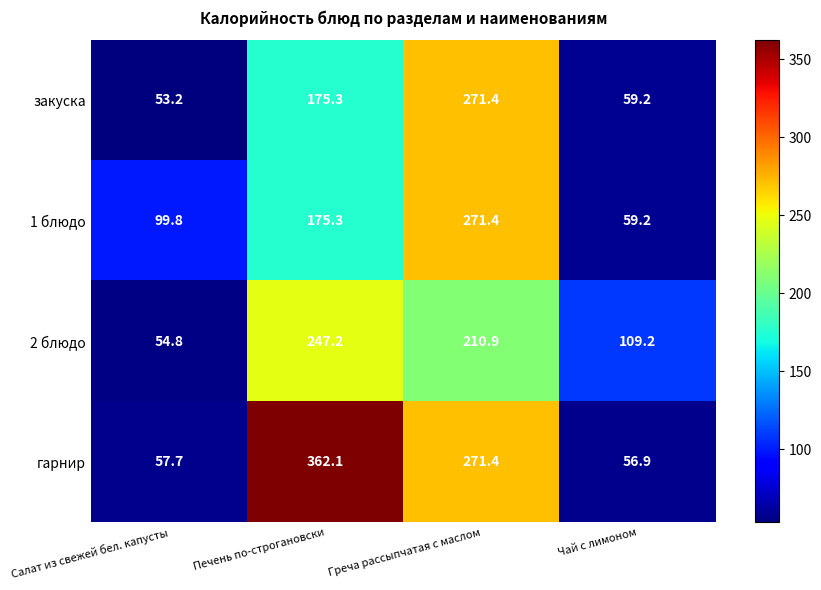

Which series has the largest range (max minus min)?

гарнир